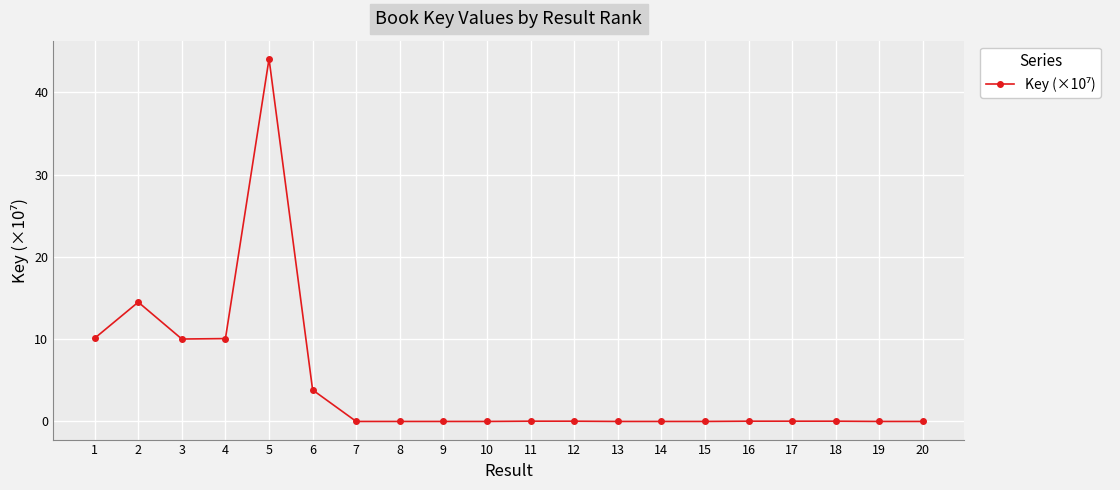

What is the difference between the maximum and minimum values?

44.1